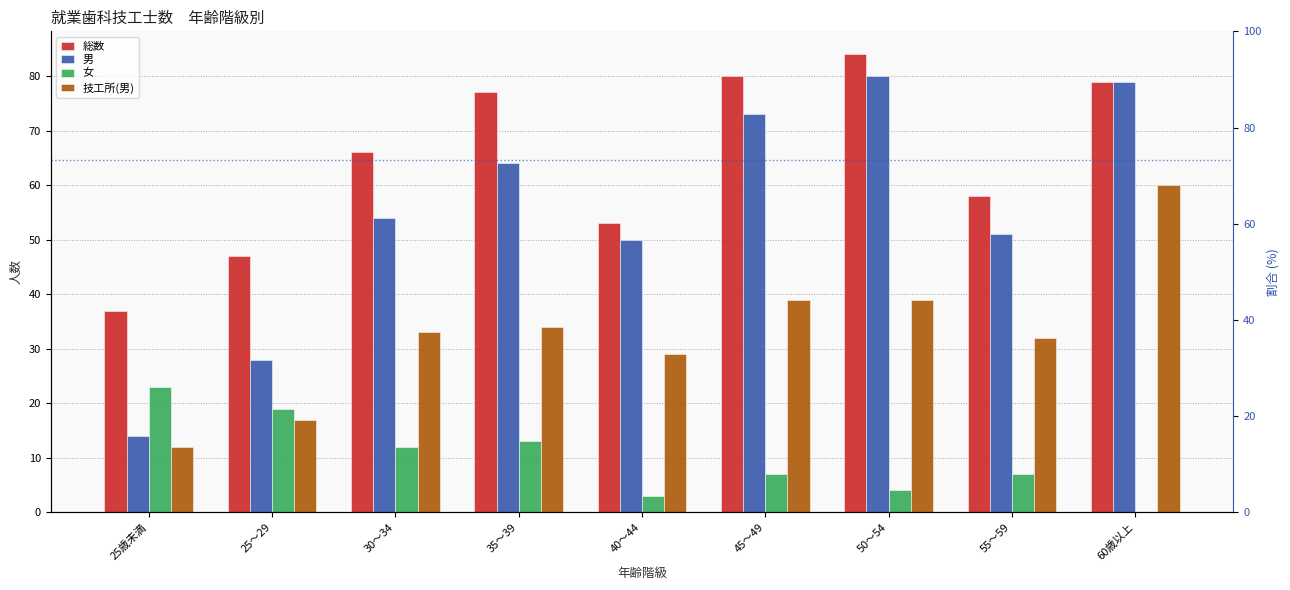

Which category has the highest value in the 女 series?

25歳未満